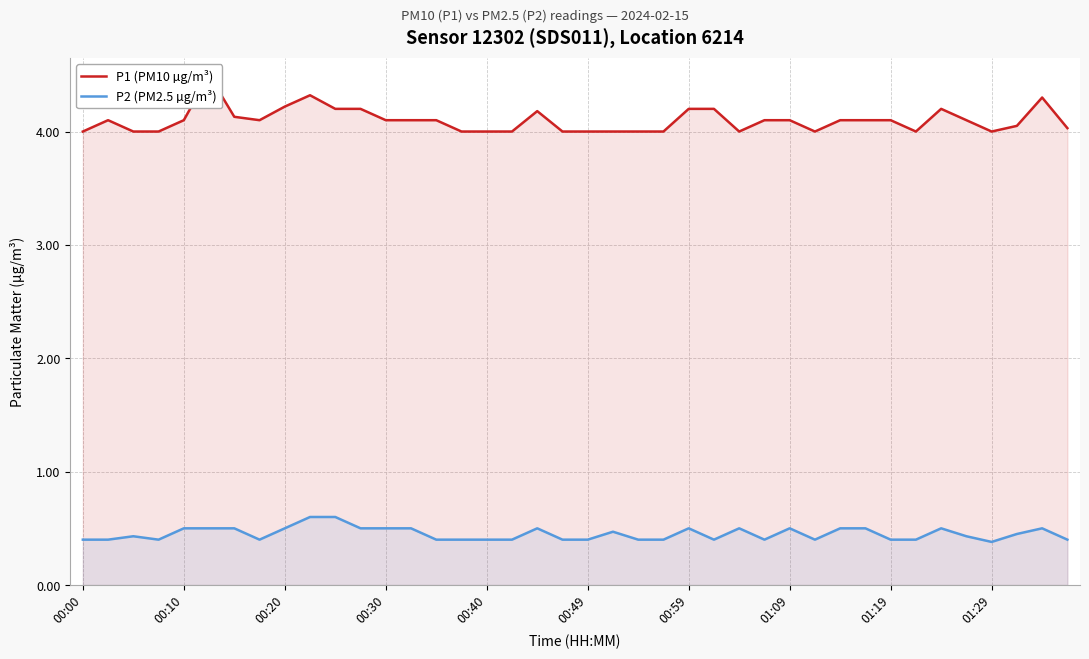

Which series has the widest spread of values?

P1 (PM10 µg/m³)